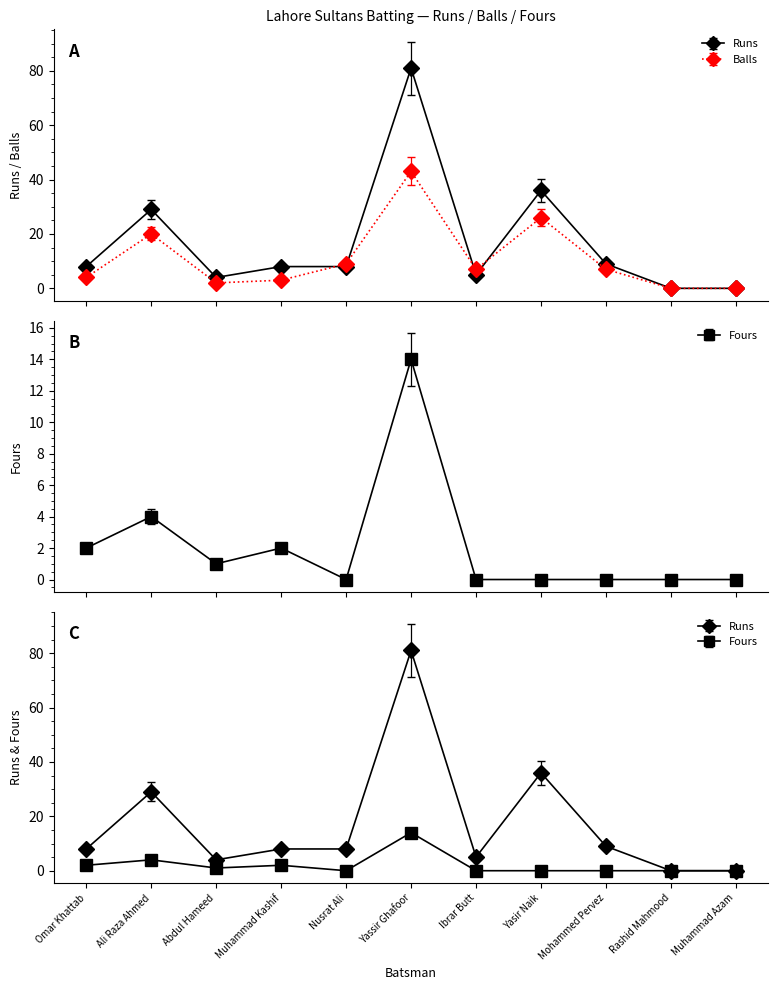

True or false: Fours has more than 1 interior local peaks.

True